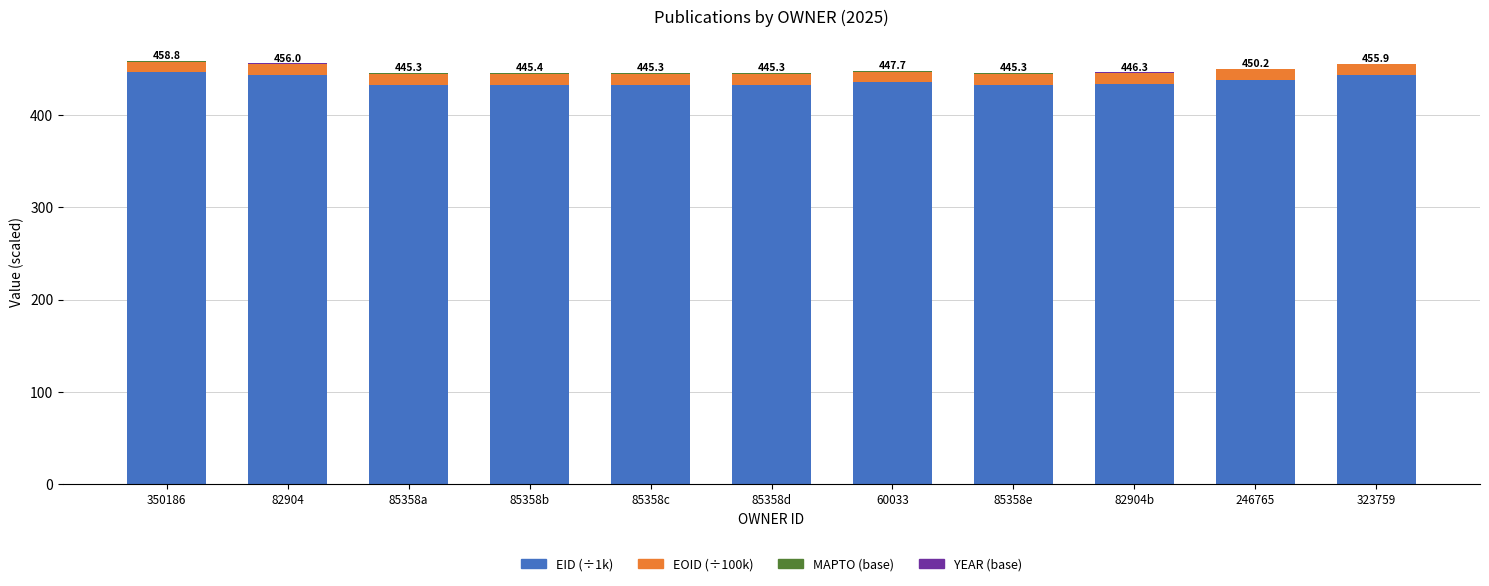

Is it true that EID (÷1k) equals 570.8 at 85358a?

False